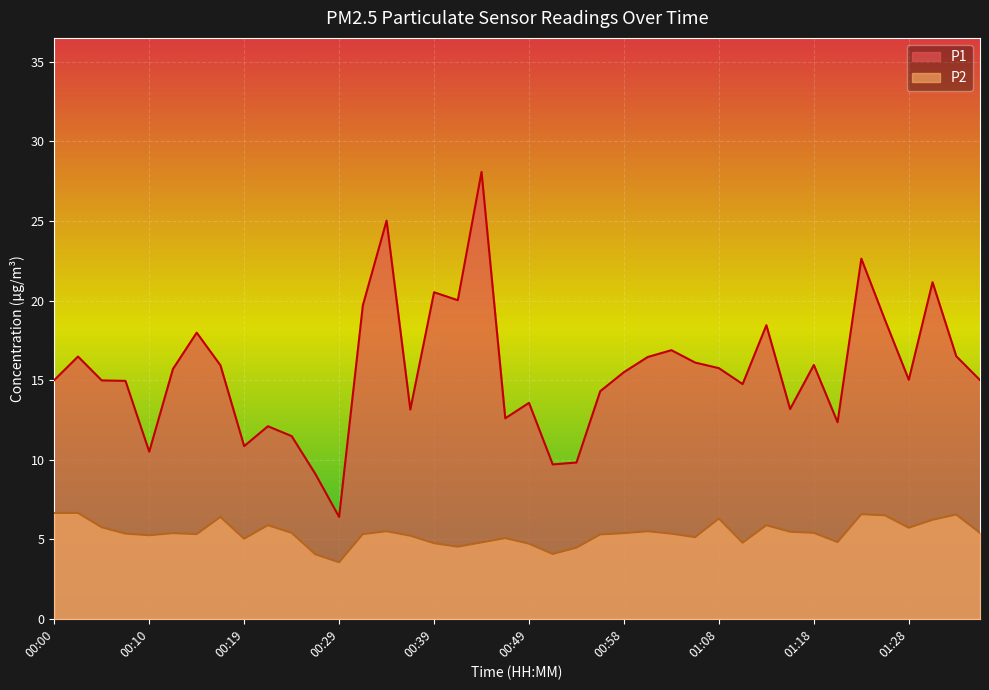

At which label is P2 closest to 5?

00:19